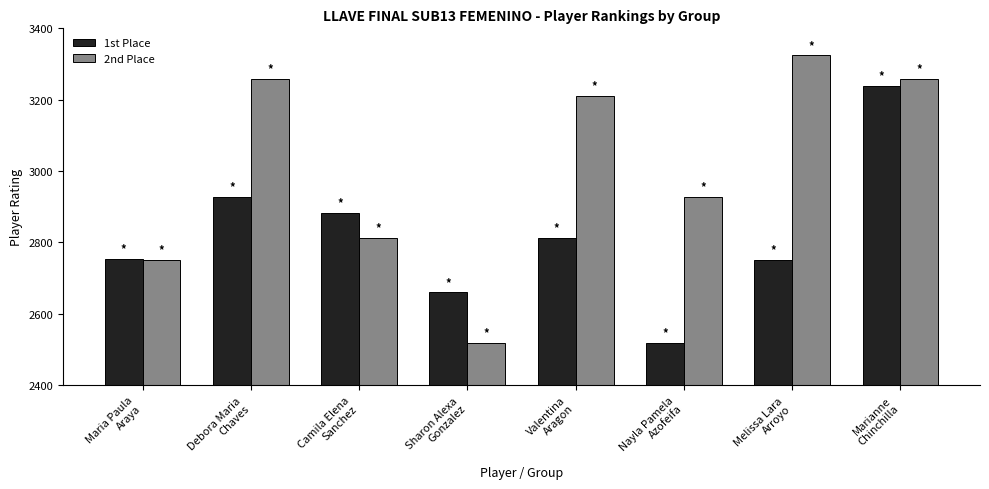

The 2nd Place series shows 2518 at Sharon Alexa
Gonzalez. True or false?

True